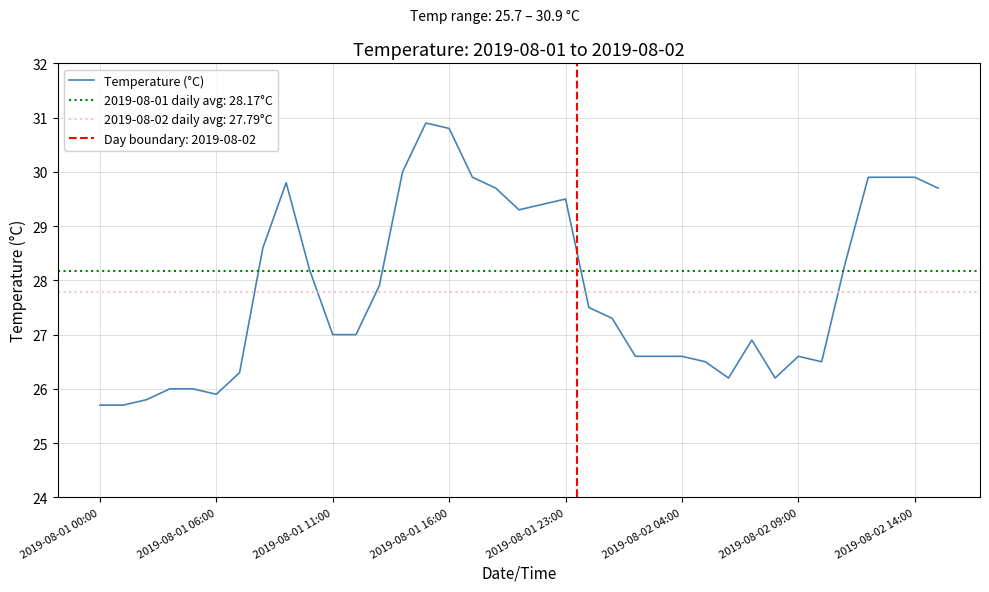

What position from the left is 36?

37